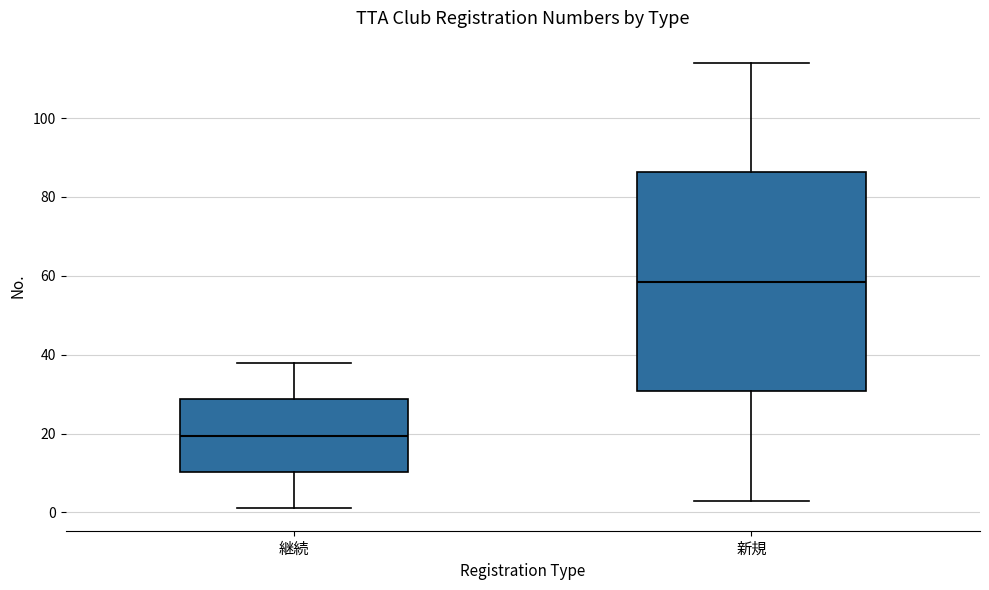

Reading left to right, read every box against the y-axis: the position of its median line, the range the box covers, and the ends of its whiskers. The values are not printed on the chart, so give them approximately, as read against the axis.

継続: median 20, box 10 to 28, whiskers 2 to 38
新規: median 58, box 30 to 86, whiskers 4 to 114